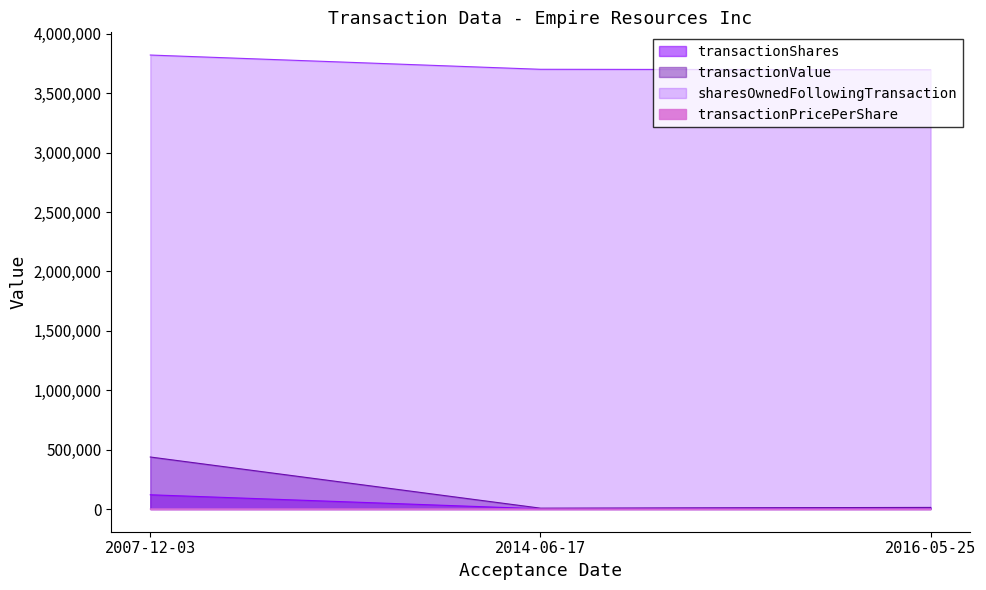

Does the chart display data point markers on the line(s)?

No